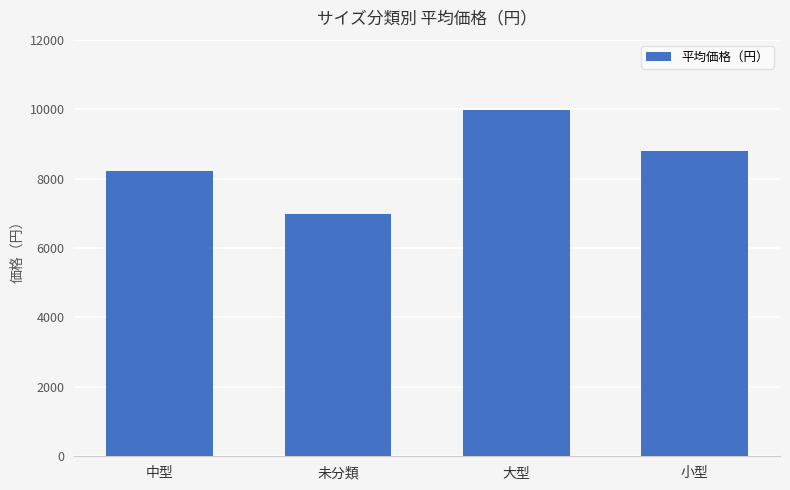

Reading left to right, list all the values displayed in this chart.

中型=8205	未分類=6969	大型=9979	小型=8800